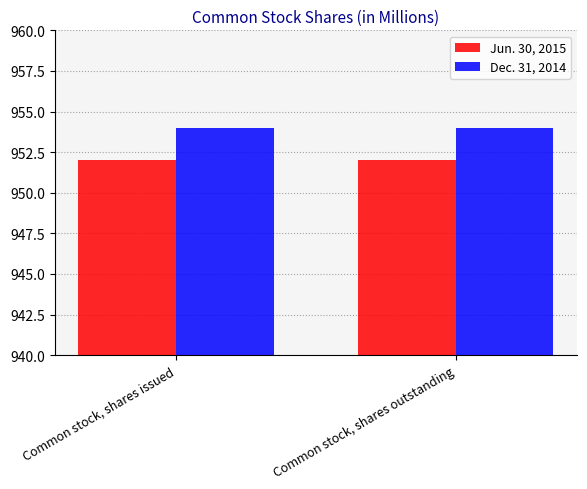

Reading left to right, list all the values displayed in this chart.

Jun. 30, 2015: Common stock, shares issued=952	Common stock, shares outstanding=952
Dec. 31, 2014: Common stock, shares issued=954	Common stock, shares outstanding=954